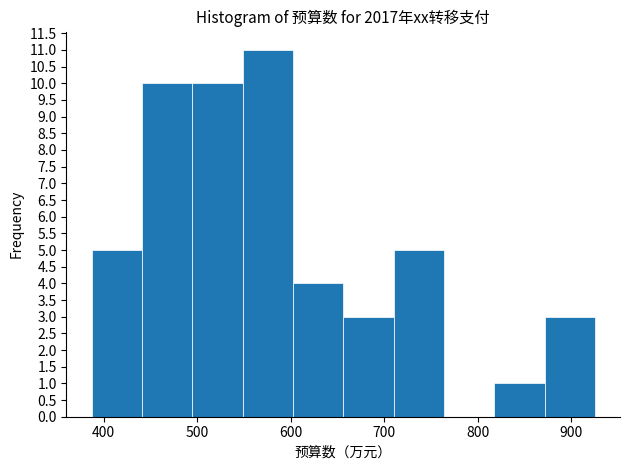

Reading left to right, list every bar in this chart as the range it spans on the x-axis followed by its height. Neither the bar edges nor the heights are printed on the chart, so give them approximately, as read against the axes.

390 to 440: 5
440 to 490: 10
490 to 550: 10
550 to 600: 11
600 to 660: 4
660 to 710: 3
710 to 760: 5
760 to 820: 0
820 to 870: 1
870 to 930: 3